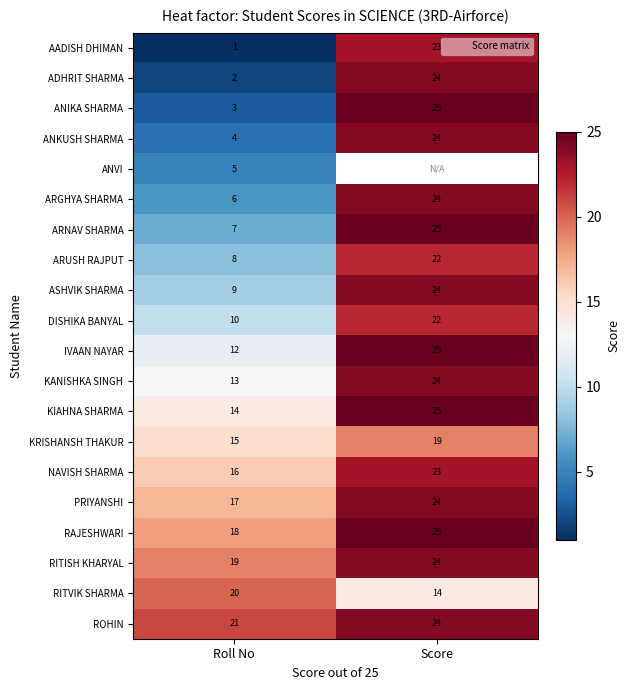

What is the sum of all ARGHYA SHARMA values?

30.0